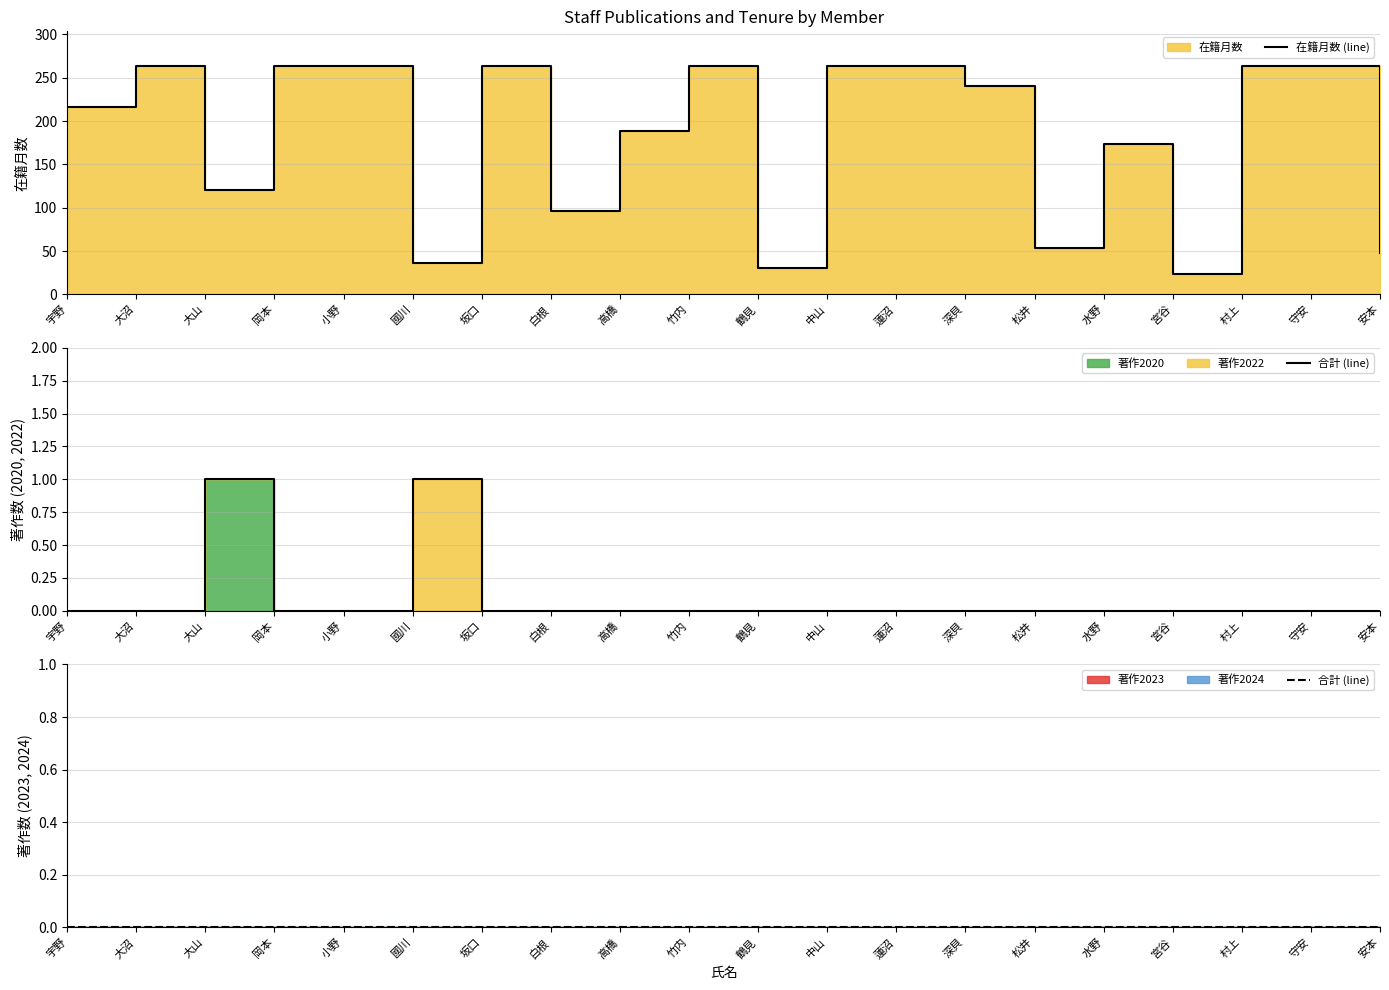

True or false: 合計 (line) has more than 1 interior local peaks.

False